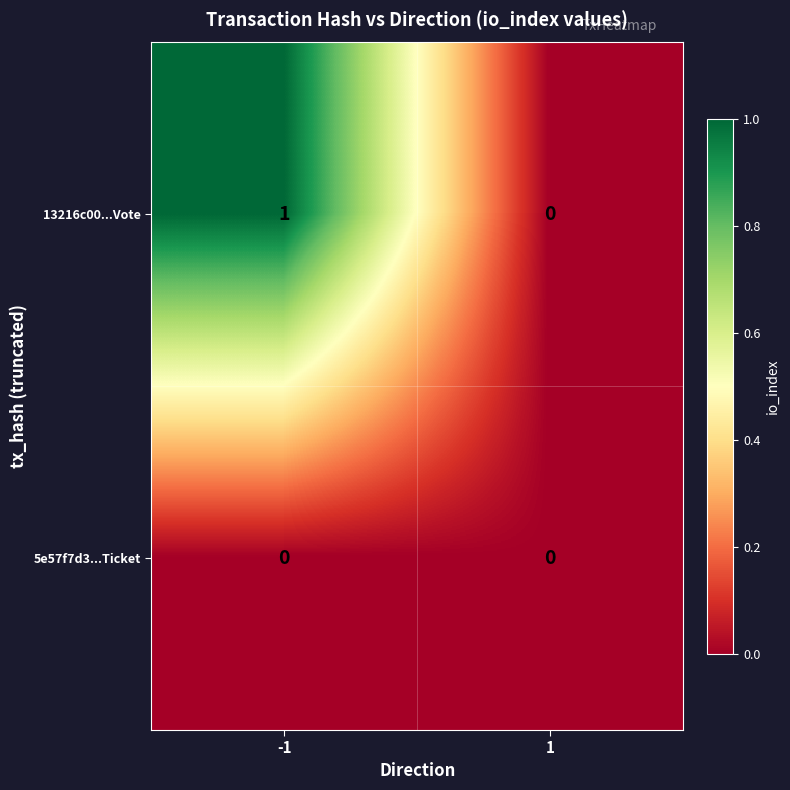

True or false: 13216c00...Vote has a value of 0 at 1.

True